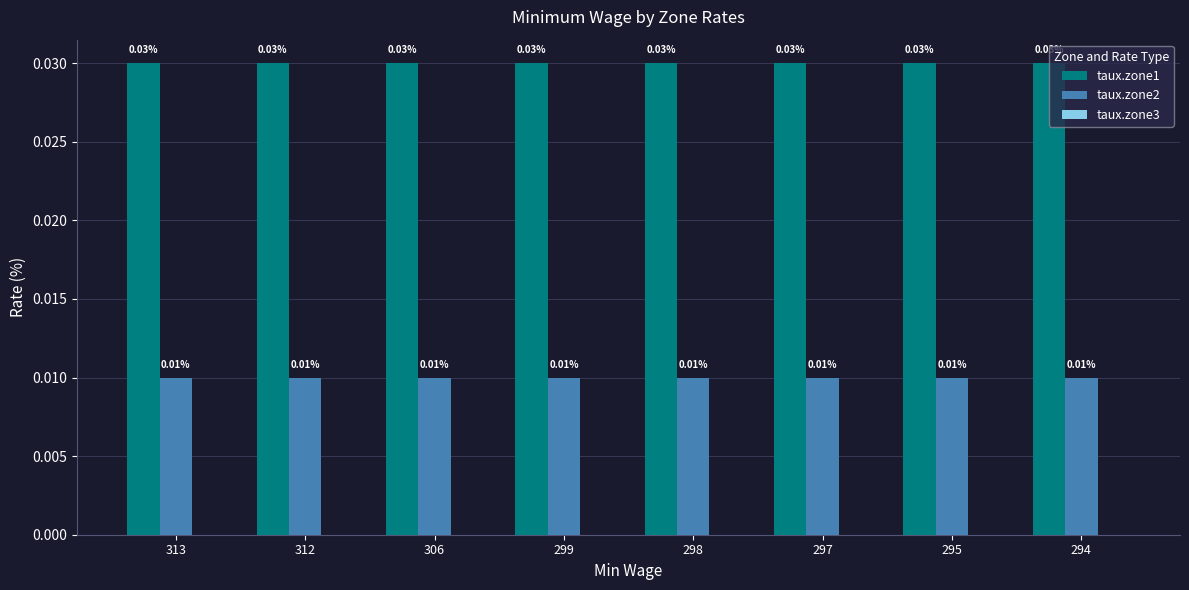

List the series in order of their overall mean, lowest first.

taux.zone2, taux.zone1